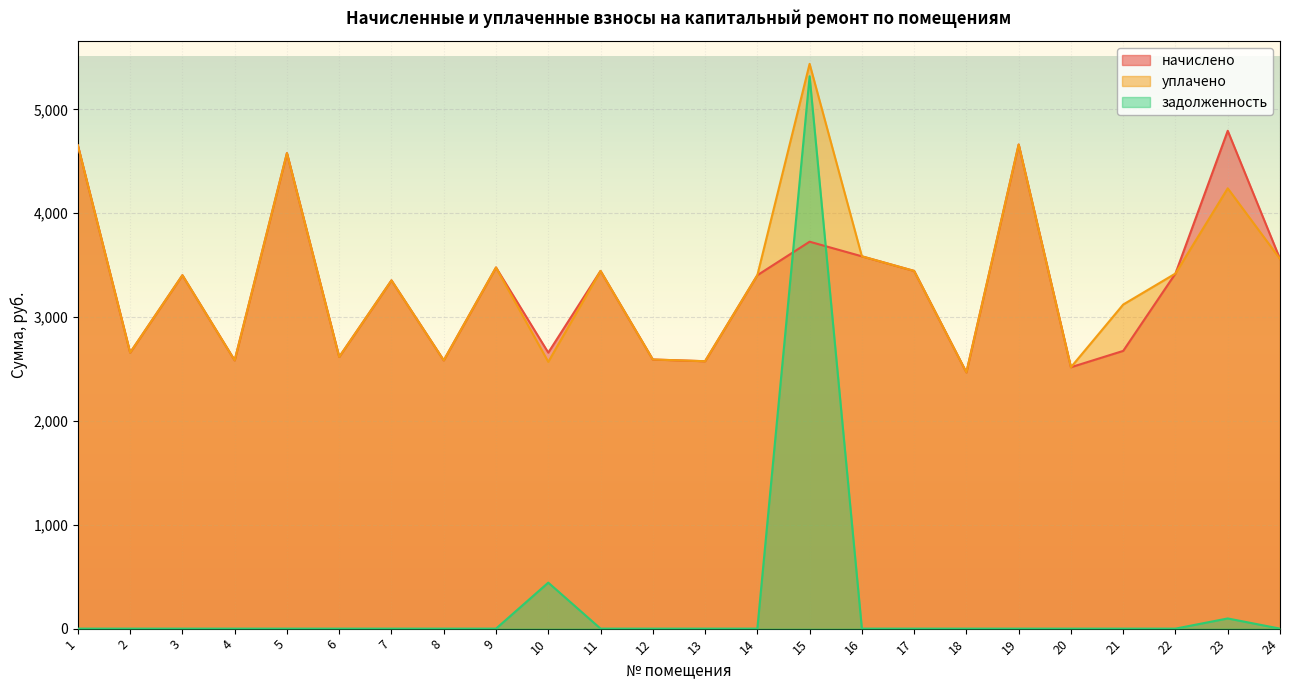

Read the начислено value at 5.

4578.8